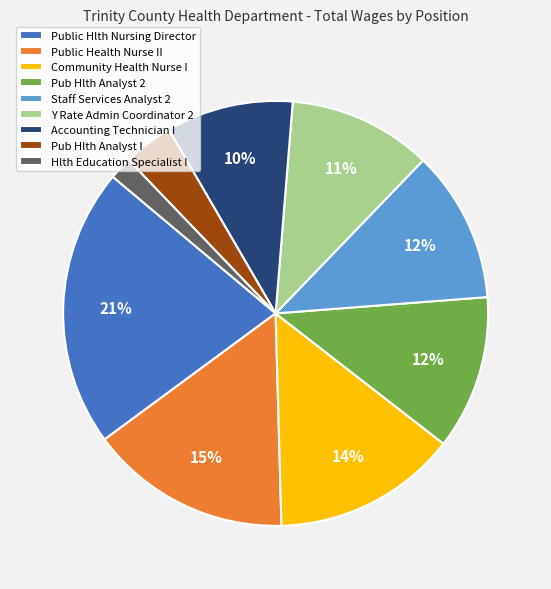

Does Y Rate Admin Coordinator 2 represent more than half of the total?

No